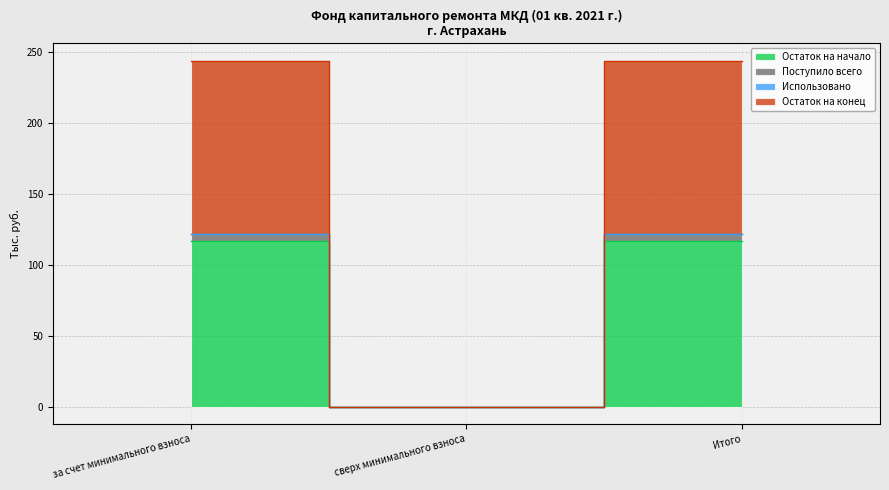

How many positive values does the Остаток на конец series have?

2